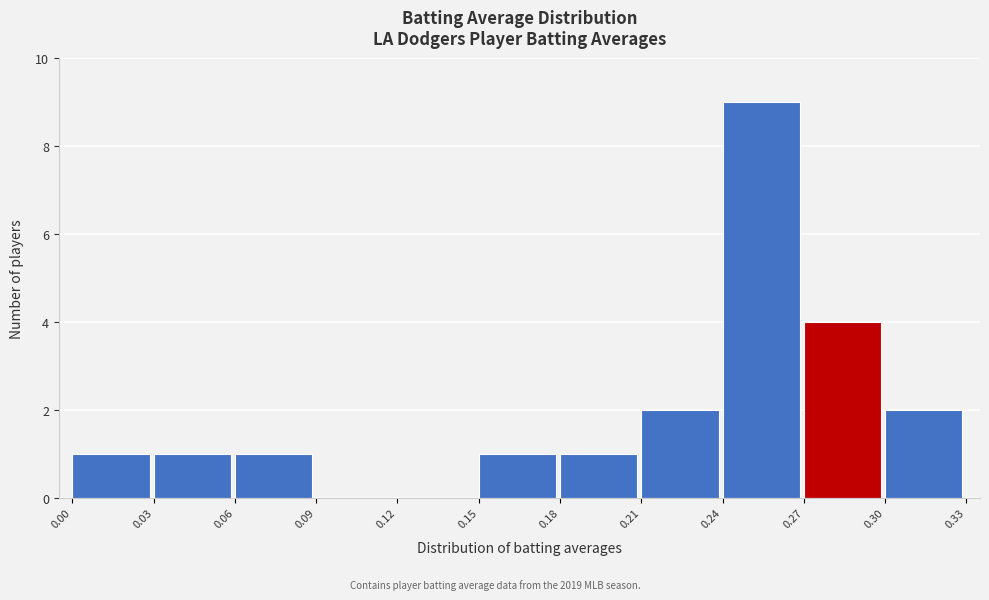

Reading left to right, transcribe this chart: for each bar, give the range it covers on the x-axis and its height. The values are not printed on the chart, so give them approximately, as read against the axis.

0.00 to 0.03: 1
0.03 to 0.06: 1
0.06 to 0.09: 1
0.09 to 0.12: 0
0.12 to 0.15: 0
0.15 to 0.18: 1
0.18 to 0.21: 1
0.21 to 0.24: 2
0.24 to 0.27: 9
0.27 to 0.30: 4
0.30 to 0.33: 2